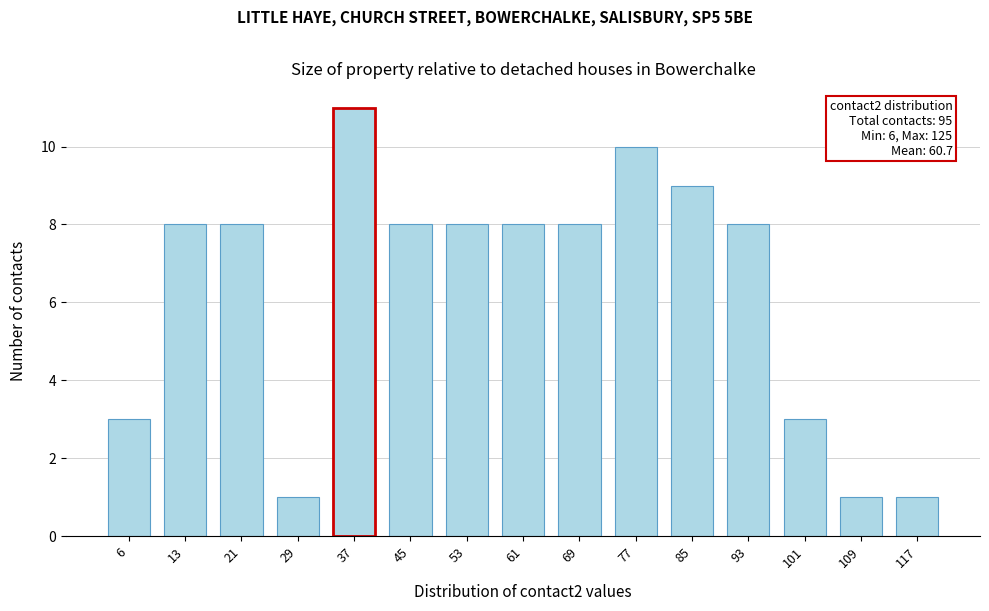

Reading left to right, extract all data points from this chart.

3	8	8	1	11	8	8	8	8	10	9	8	3	1	1